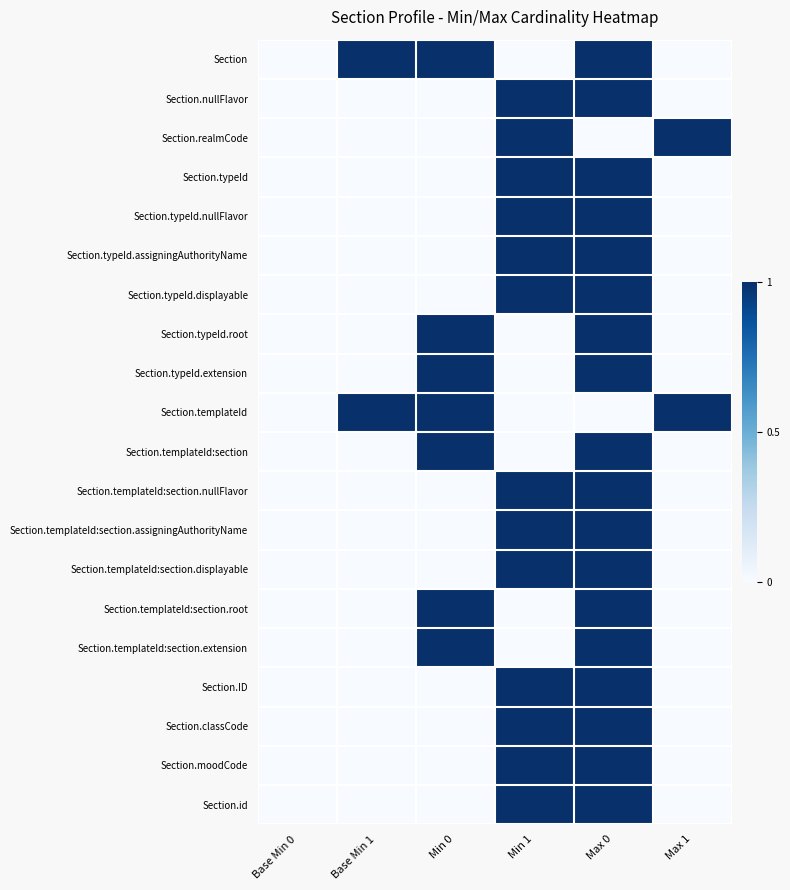

Which series has the largest total across all categories?

Section